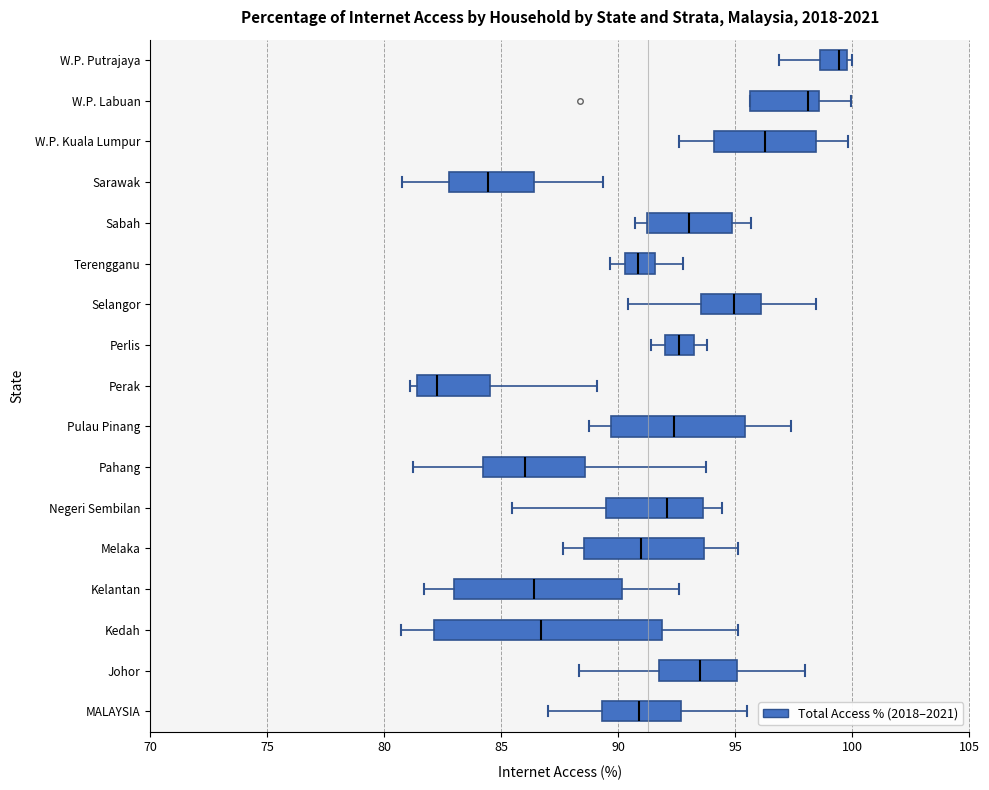

Where is the right edge of the box for Kelantan on the x-axis? The values are not printed on the chart, so give them approximately, as read against the axis.

90.0